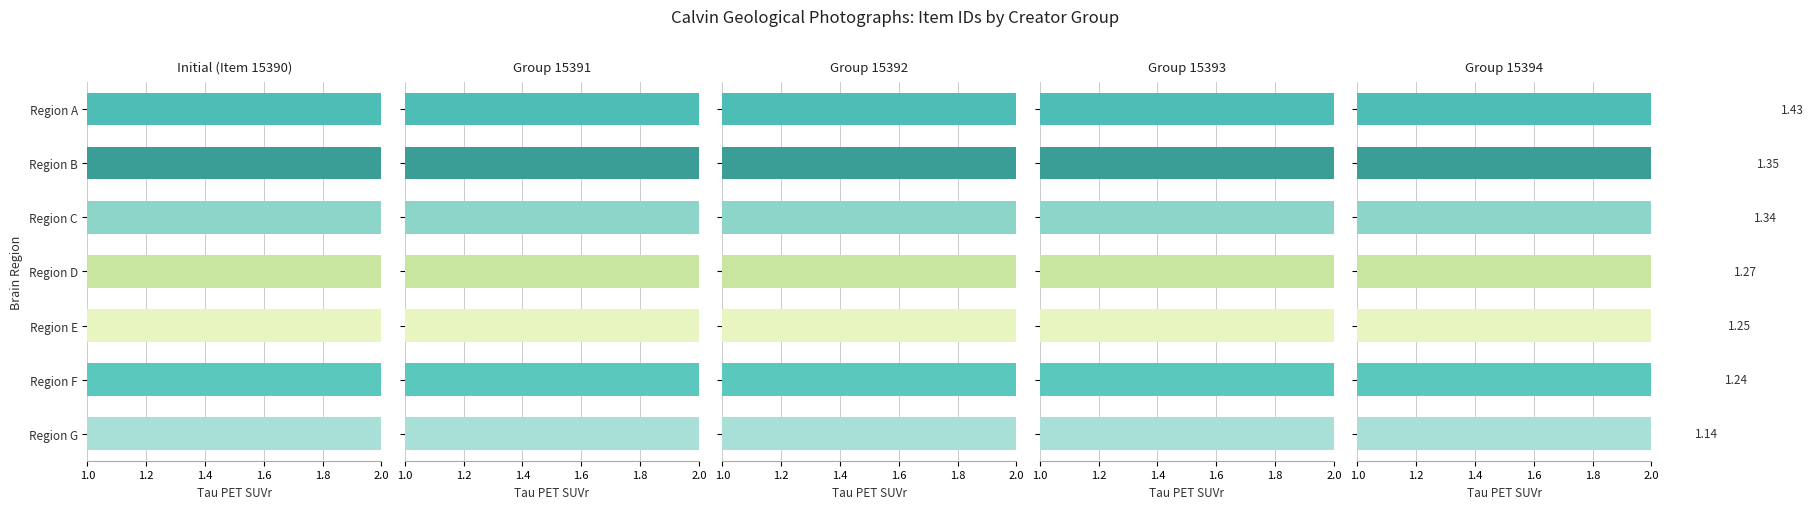

Is it true that Initial (Item 15390) equals 1.2 at Region G?

True